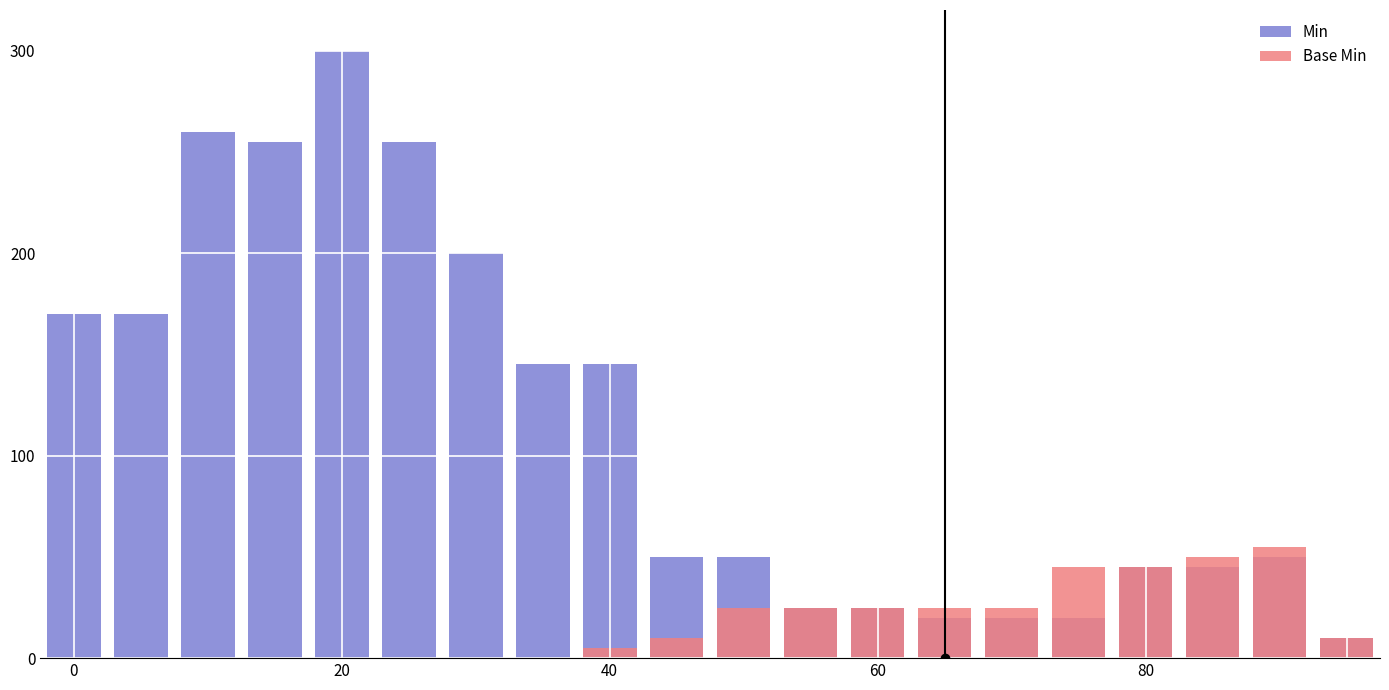

What are all the series names shown in the legend?

Min, Base Min